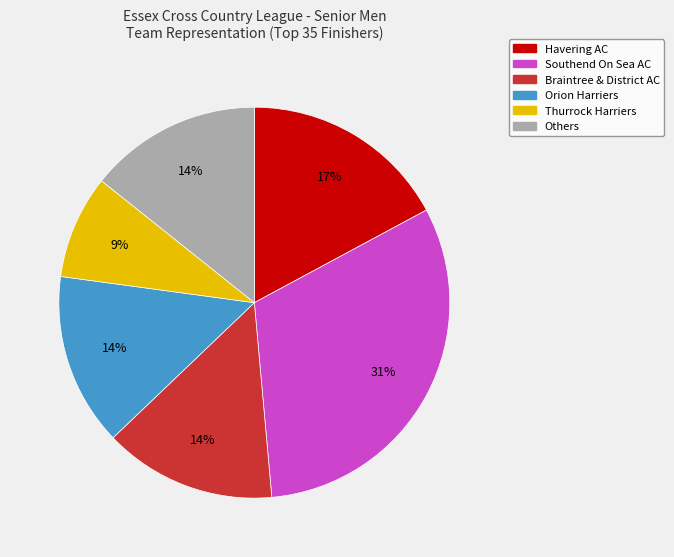

To the nearest percent, what is the average slice percentage?

17%